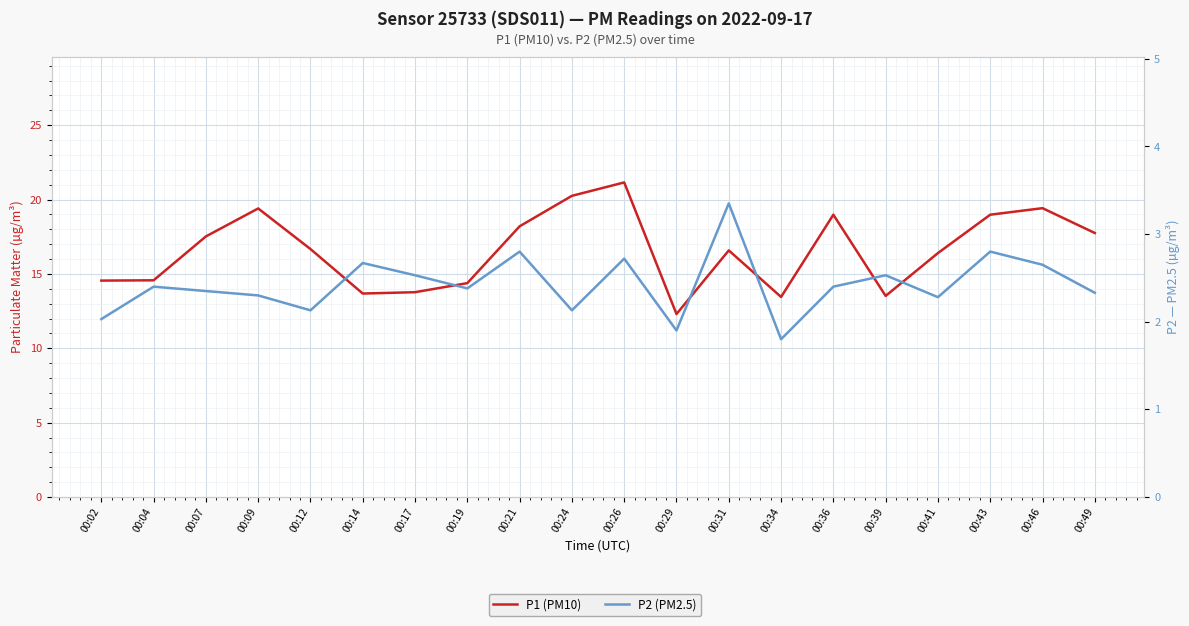

How many values in the P1 (PM10) series are below 16?

8